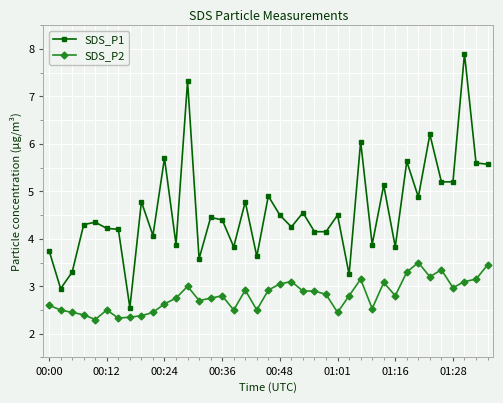

What is the difference between the second highest and second lowest values in the SDS_P2 series?

1.1